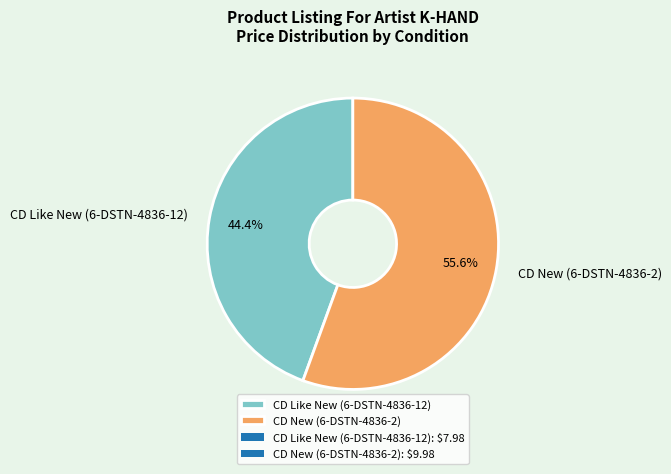

To the nearest percent, what percentage of the pie is CD Like New (6-DSTN-4836-12)?

44%